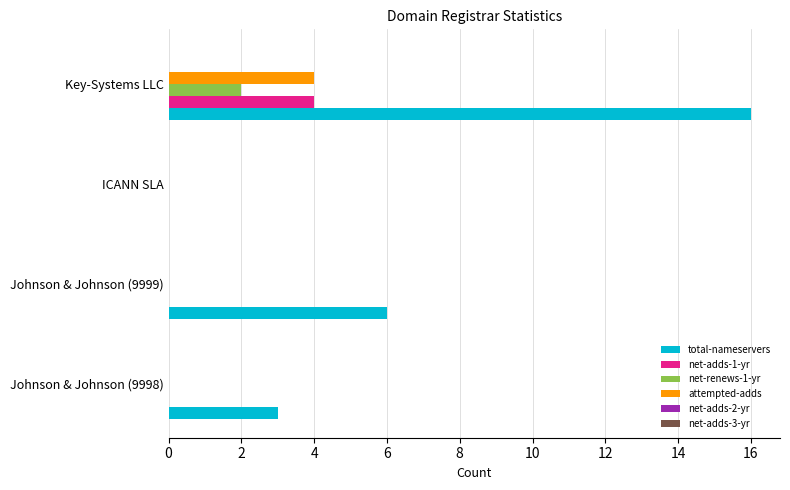

What is the total value across all series at Key-Systems LLC?

26